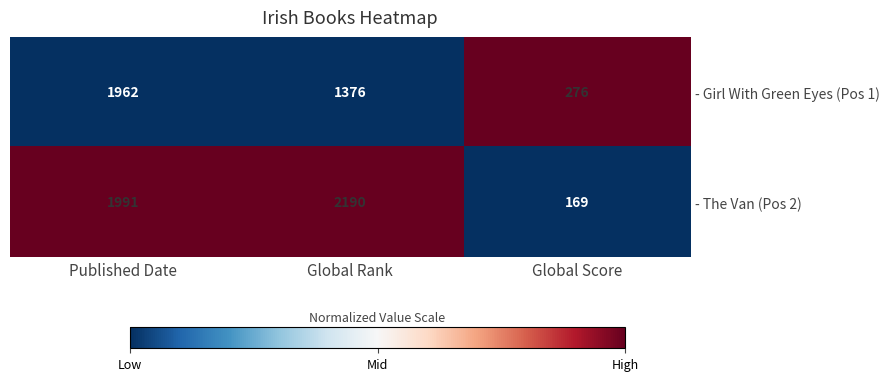

What is the spread (max minus min) of values at Global Score?

107